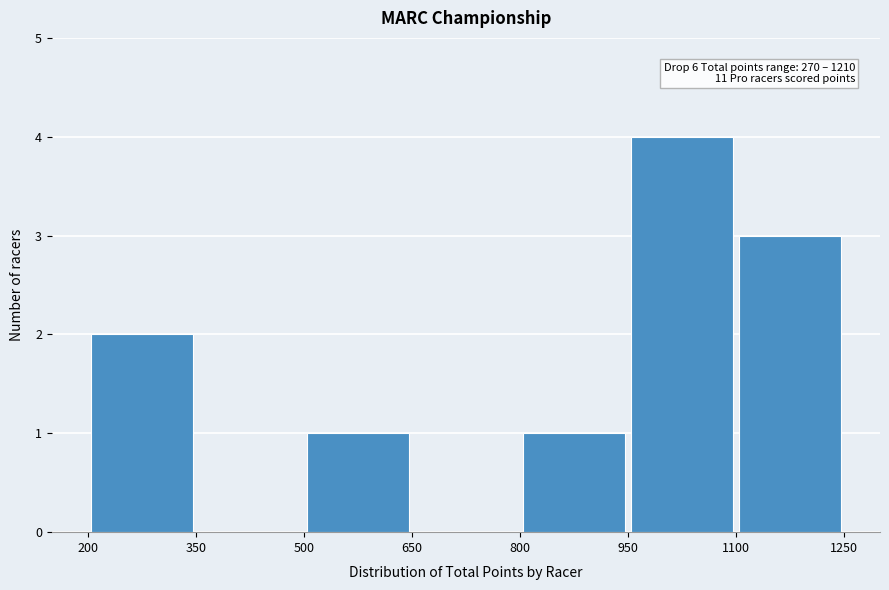

Over which range of the x-axis is the bar tallest?

950 to 1100